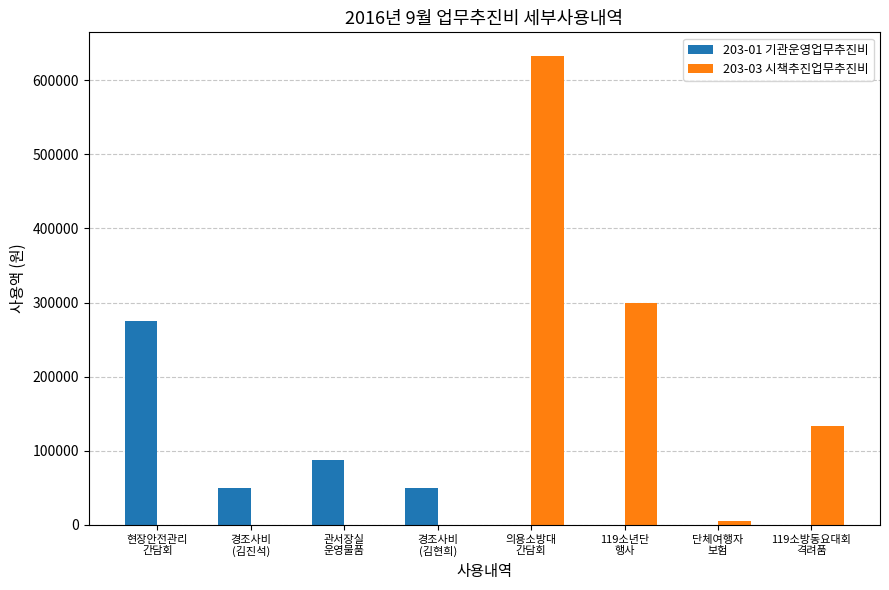

Is it true that 203-01 기관운영업무추진비 equals -157739 at 의용소방대
간담회?

False